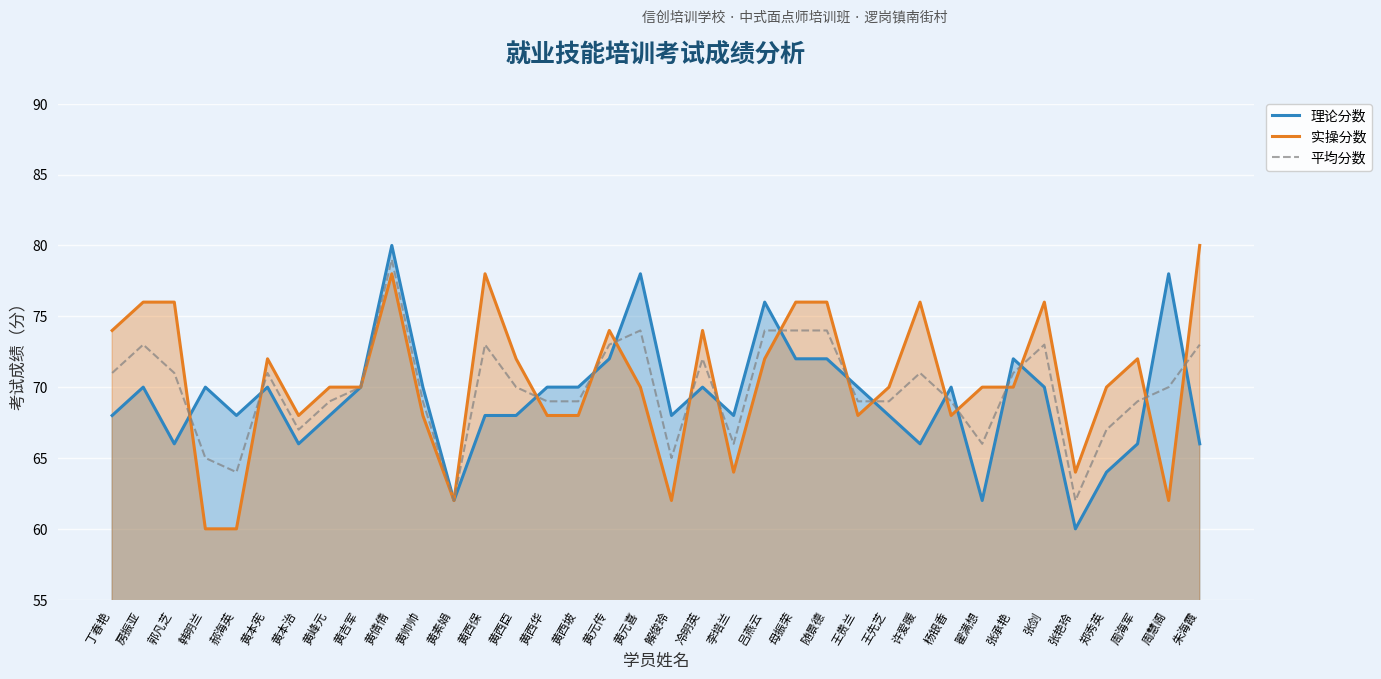

At how many categories does at least one series exceed 68?

30